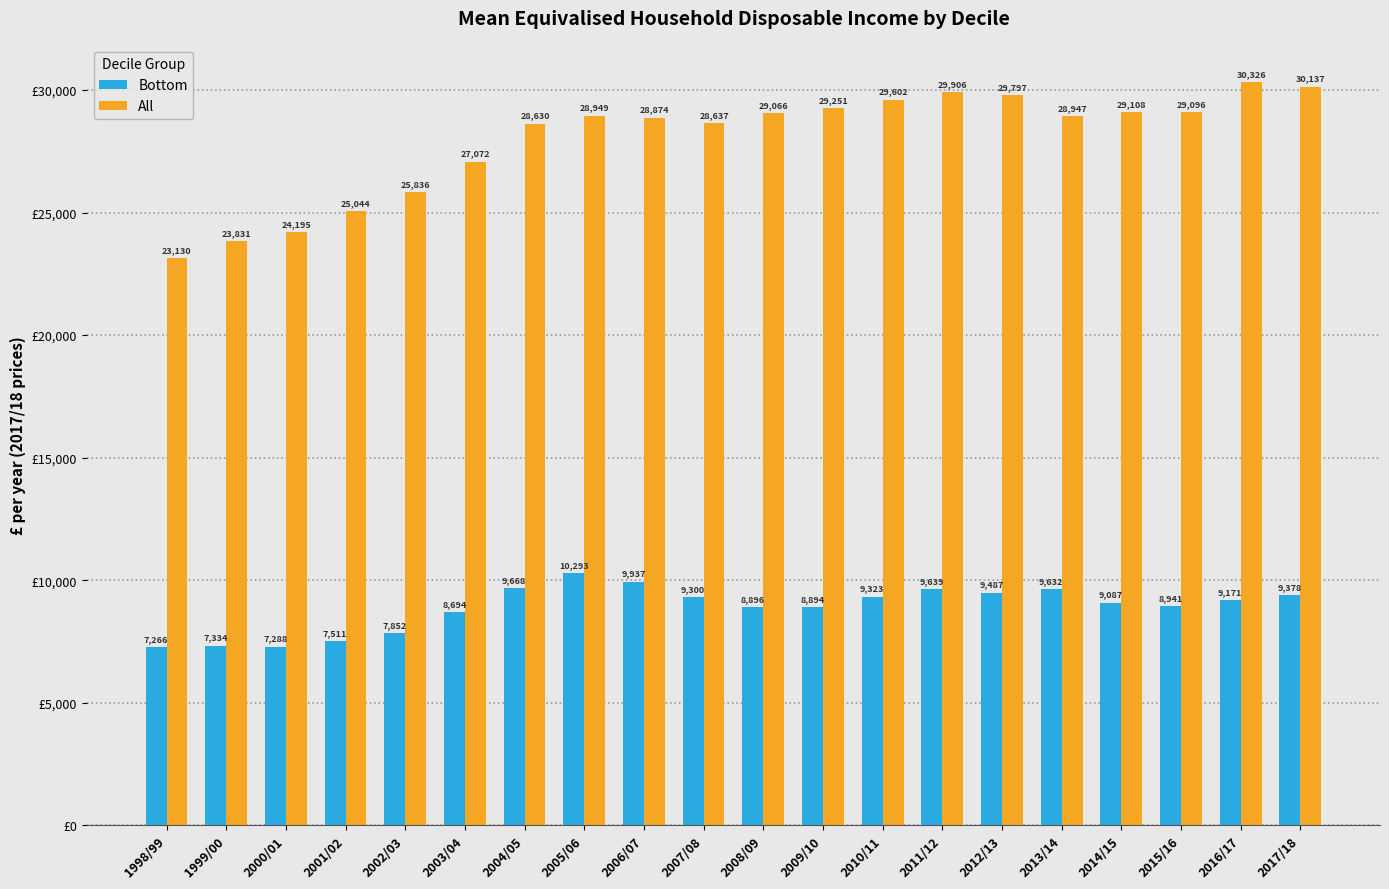

At which label is Bottom closest to 8779?

2003/04